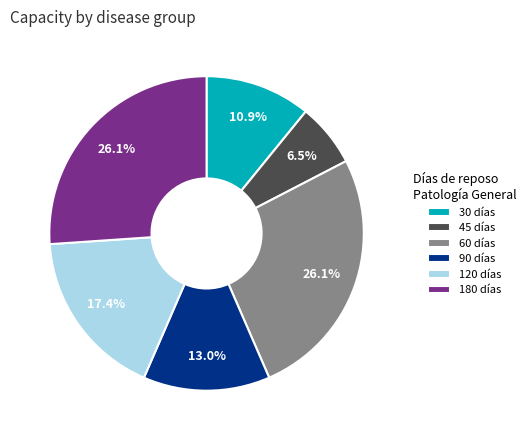

Between 180 días and 90 días, which is larger?

180 días